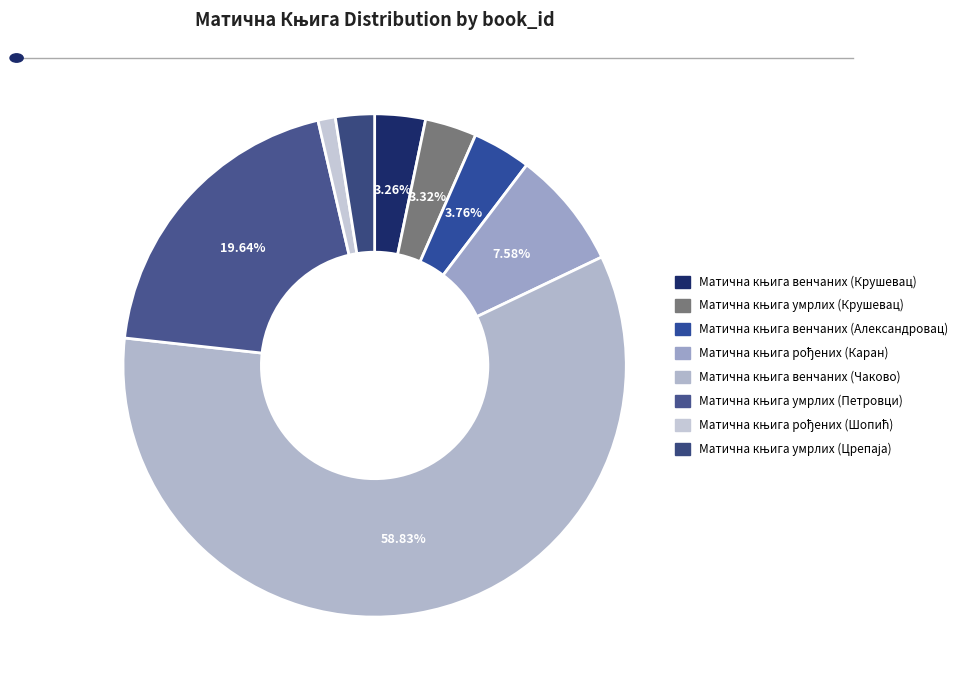

Is there any slice that represents more than half of the pie?

Yes